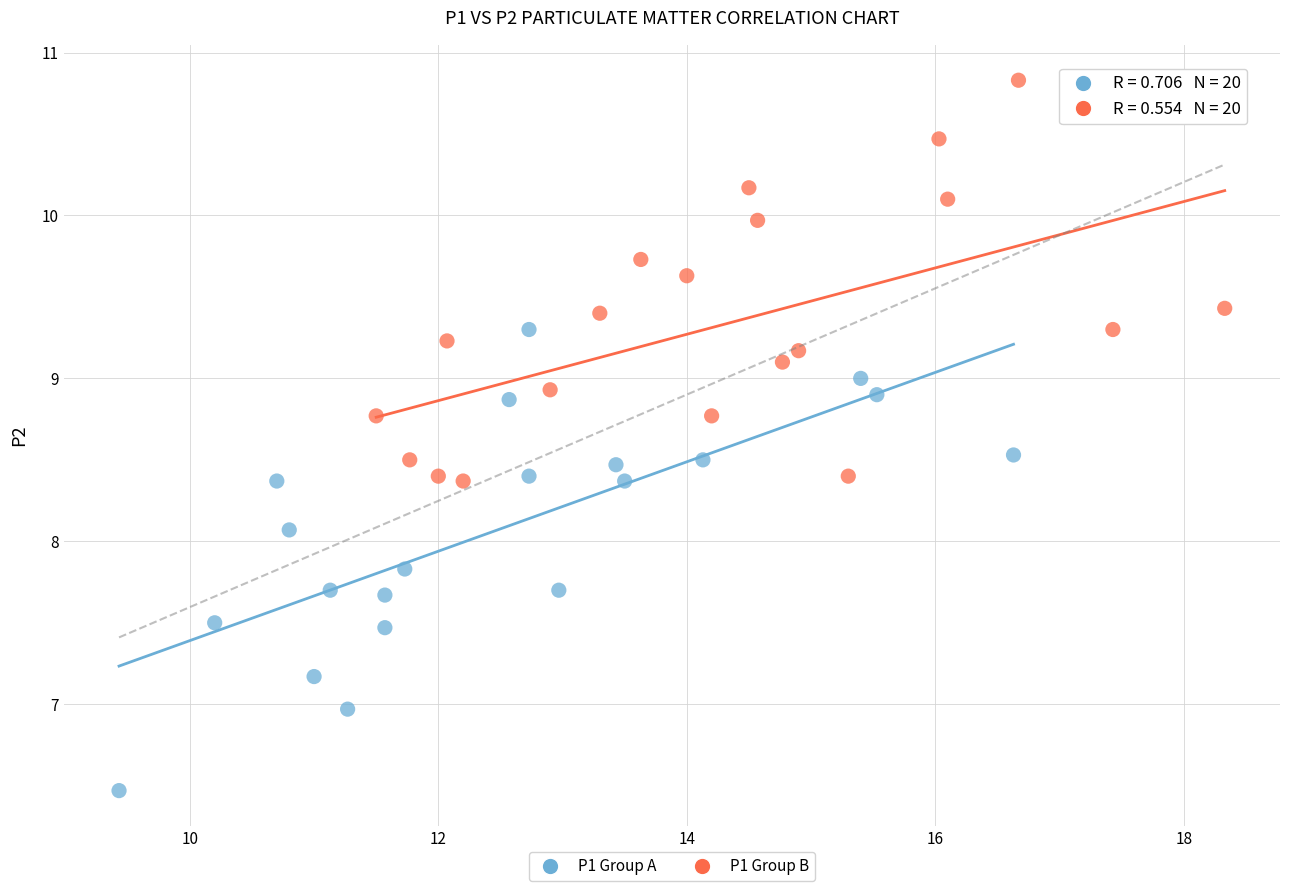

Which series contains the highest Y value?

P1 Group B